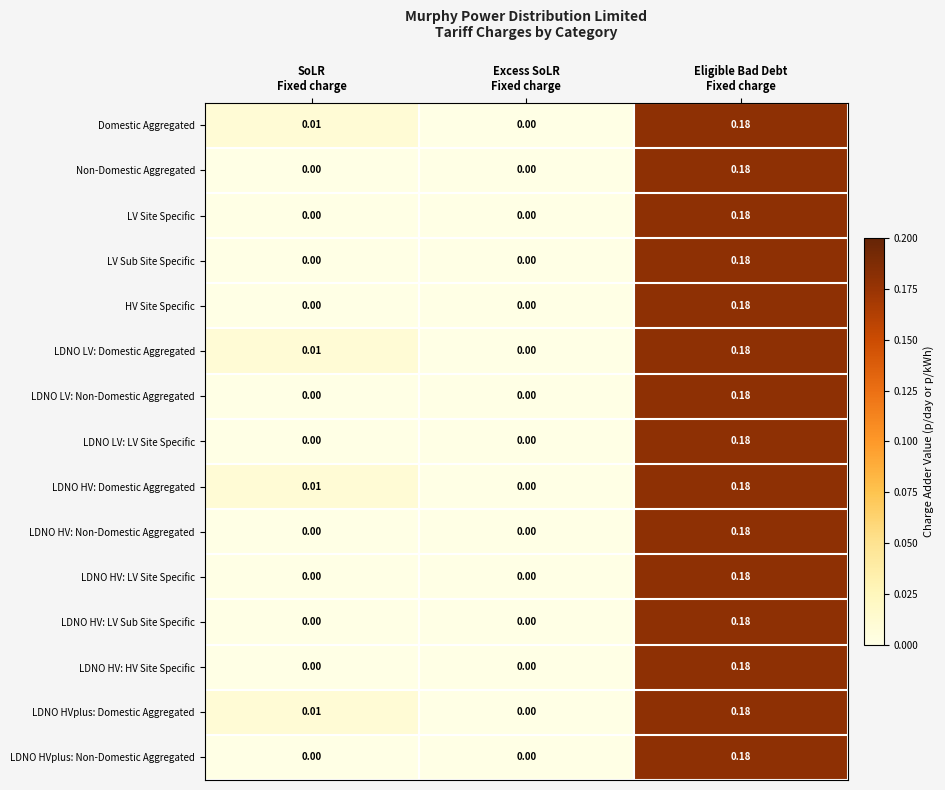

How many values in LDNO LV: Domestic Aggregated are above zero?

2